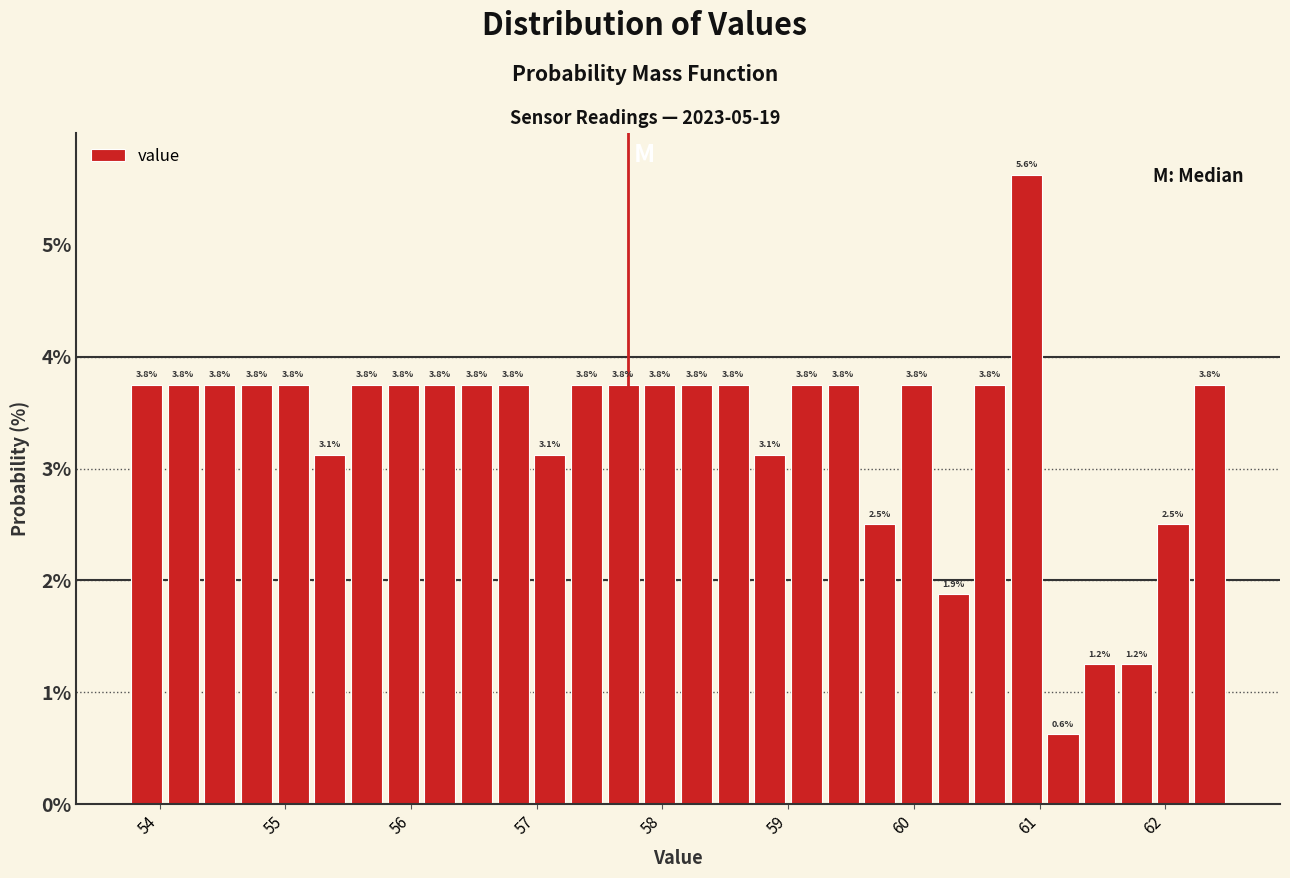

Around what value on the x-axis is the tallest bar? Give the approximate position of its centre, as read against the axis.

60.9